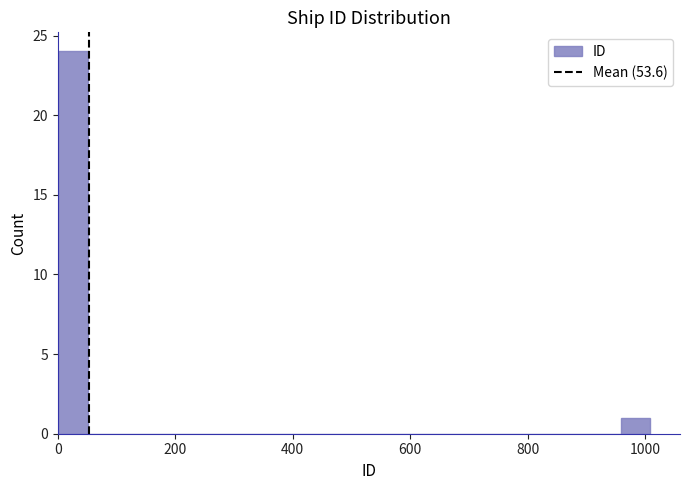

Read against the x-axis, roughly where is the centre of the tallest bar?

20